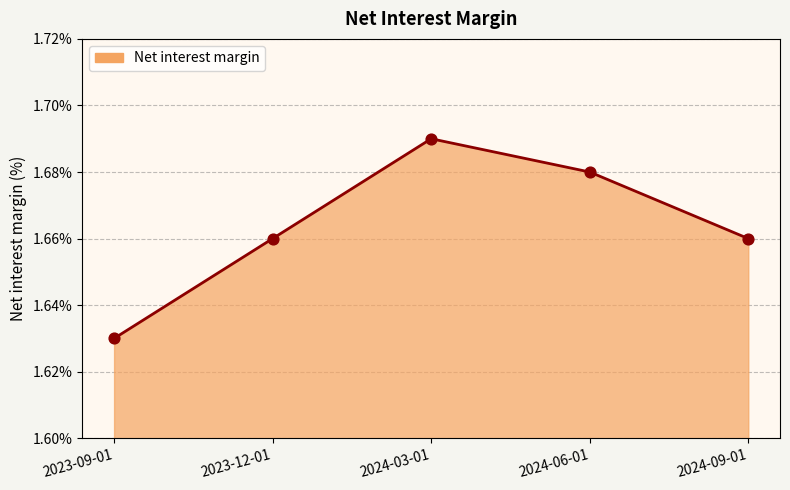

Approximately how many times larger is the value at 2024-06-01 compared to 2024-09-01?

1.0